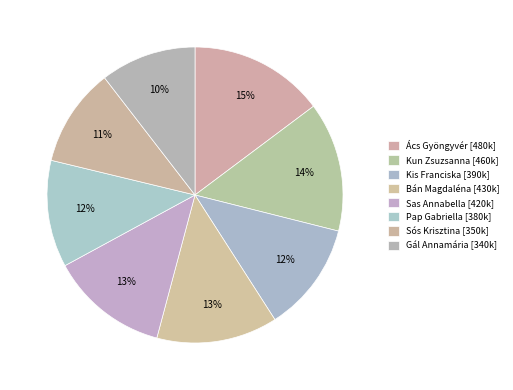

How many slices are in this pie chart?

8